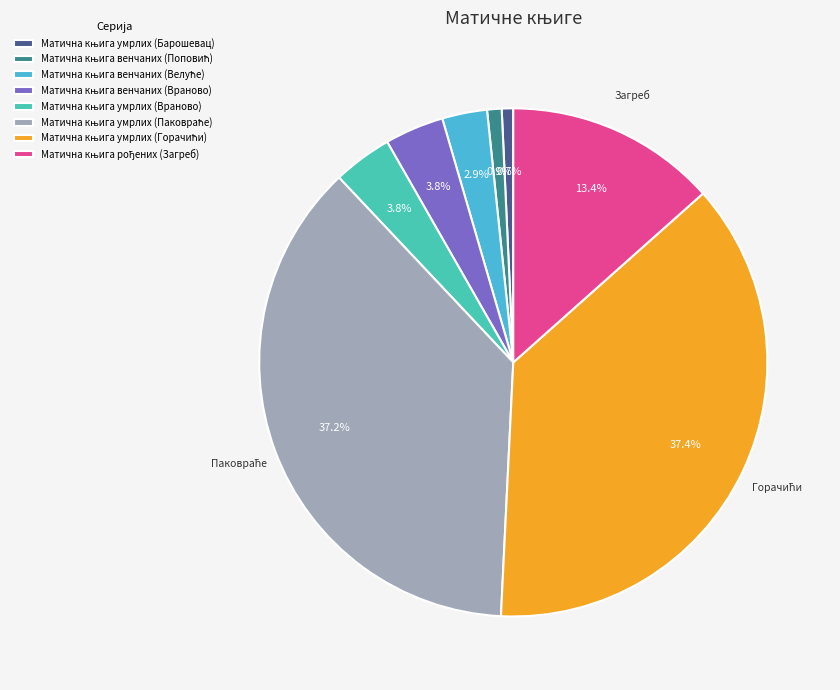

To the nearest percent, what is the difference between the Матична књига венчаних (Враново) and Матична књига венчаних (Поповић) slice percentages?

3%